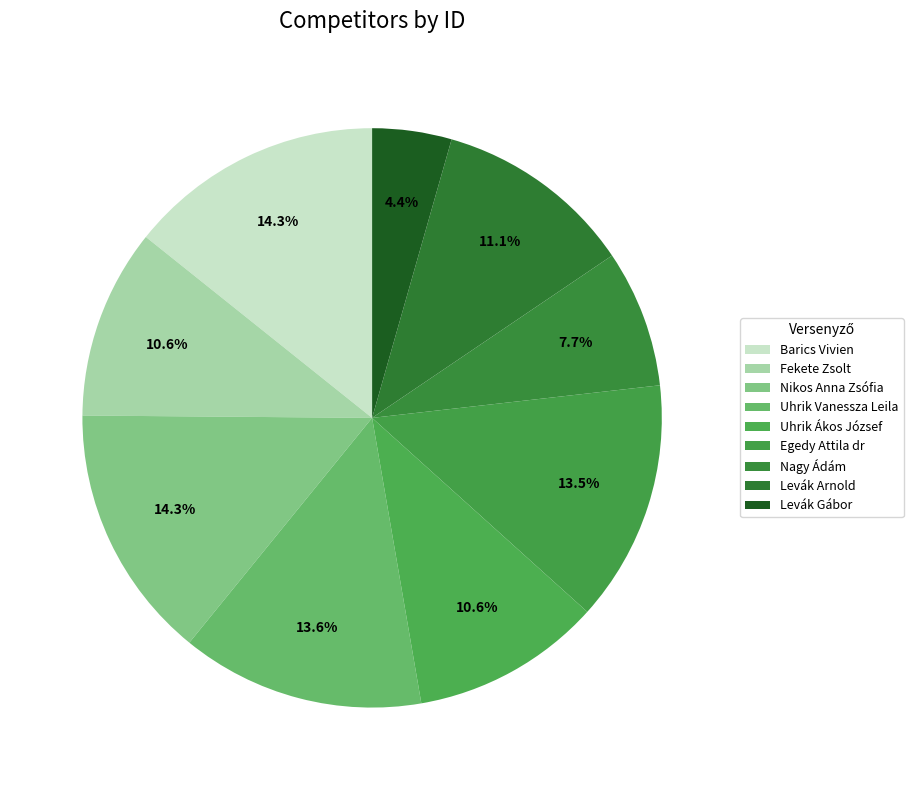

Is it true that Uhrik Ákos József is 5% of the pie?

False